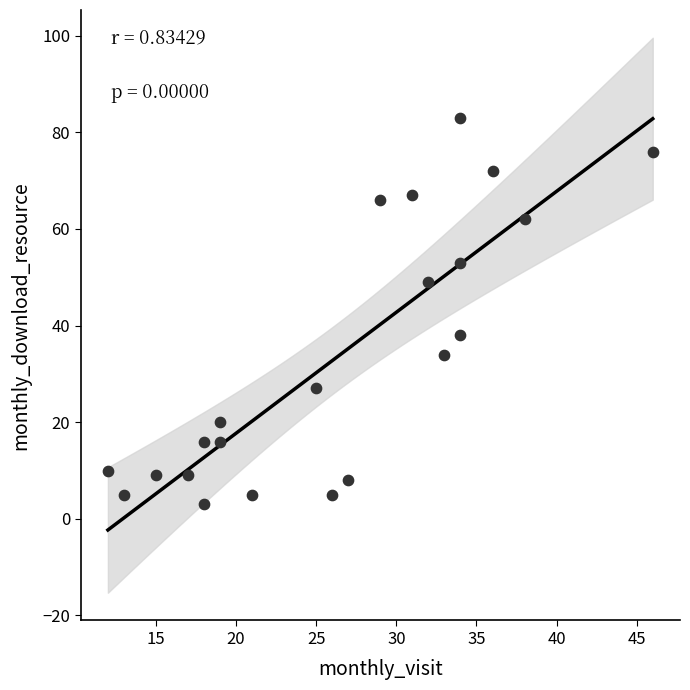

What is the range of Y values (max minus min)?

80